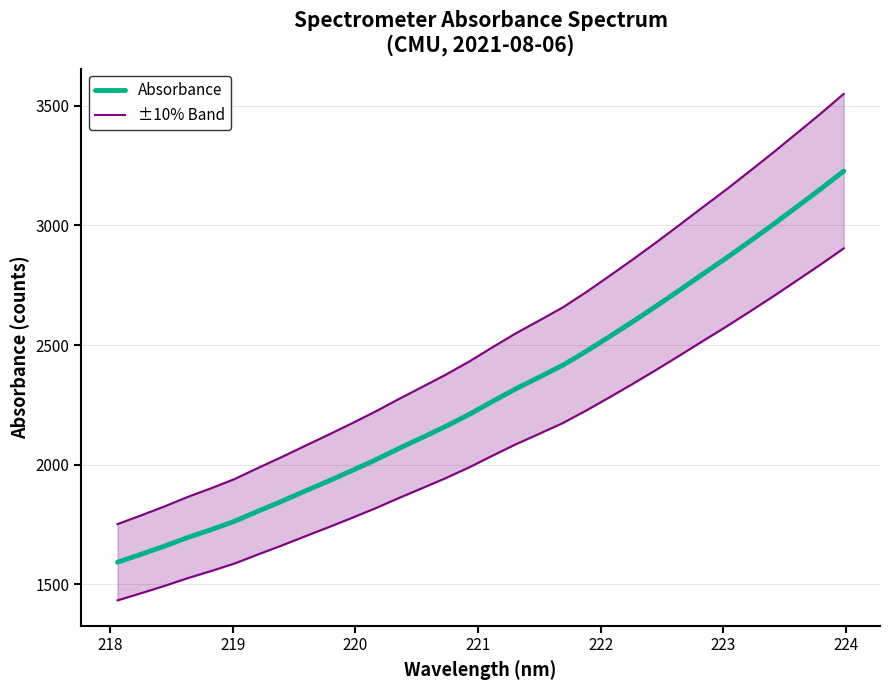

True or false: Absorbance and ±10% Band cross at least once.

False